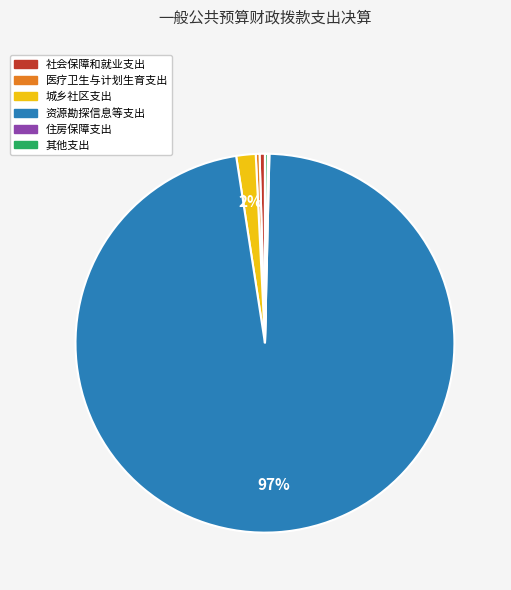

To the nearest percent, what is the average slice percentage?

17%